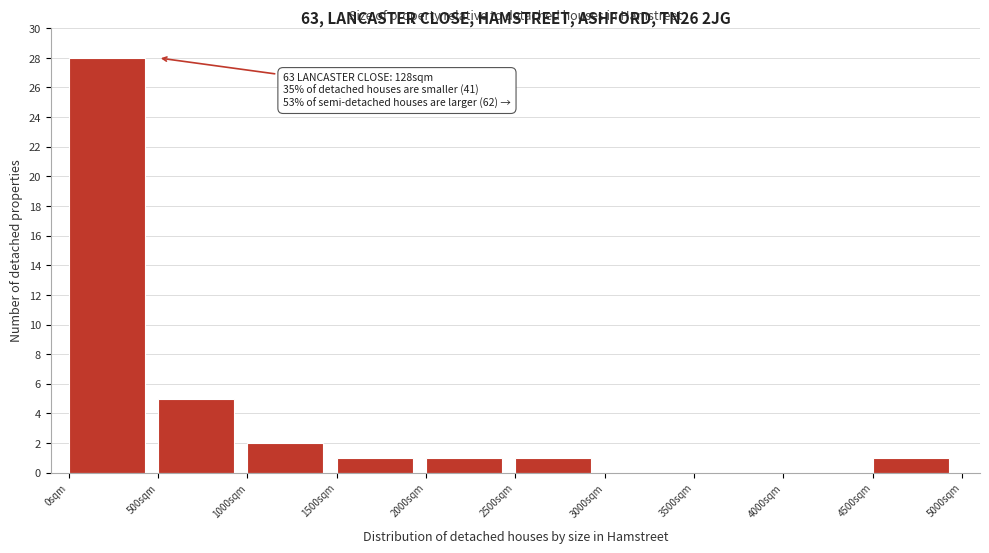

Which range on the x-axis has the tallest bar?

0 to 500